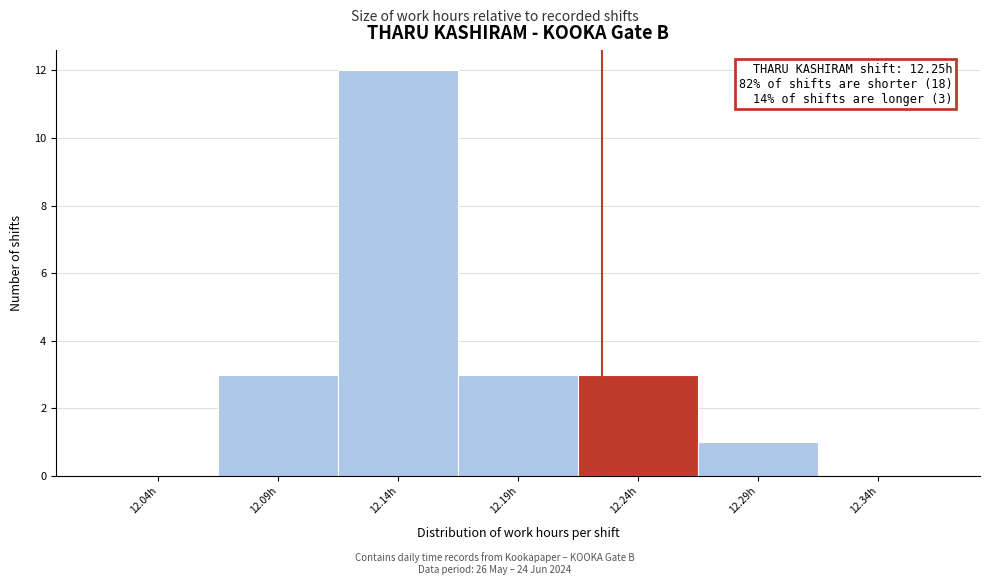

Reading right to left, extract all data points from this chart.

12.34h=0	12.29h=1	12.24h=3	12.19h=3	12.14h=12	12.09h=3	12.04h=0